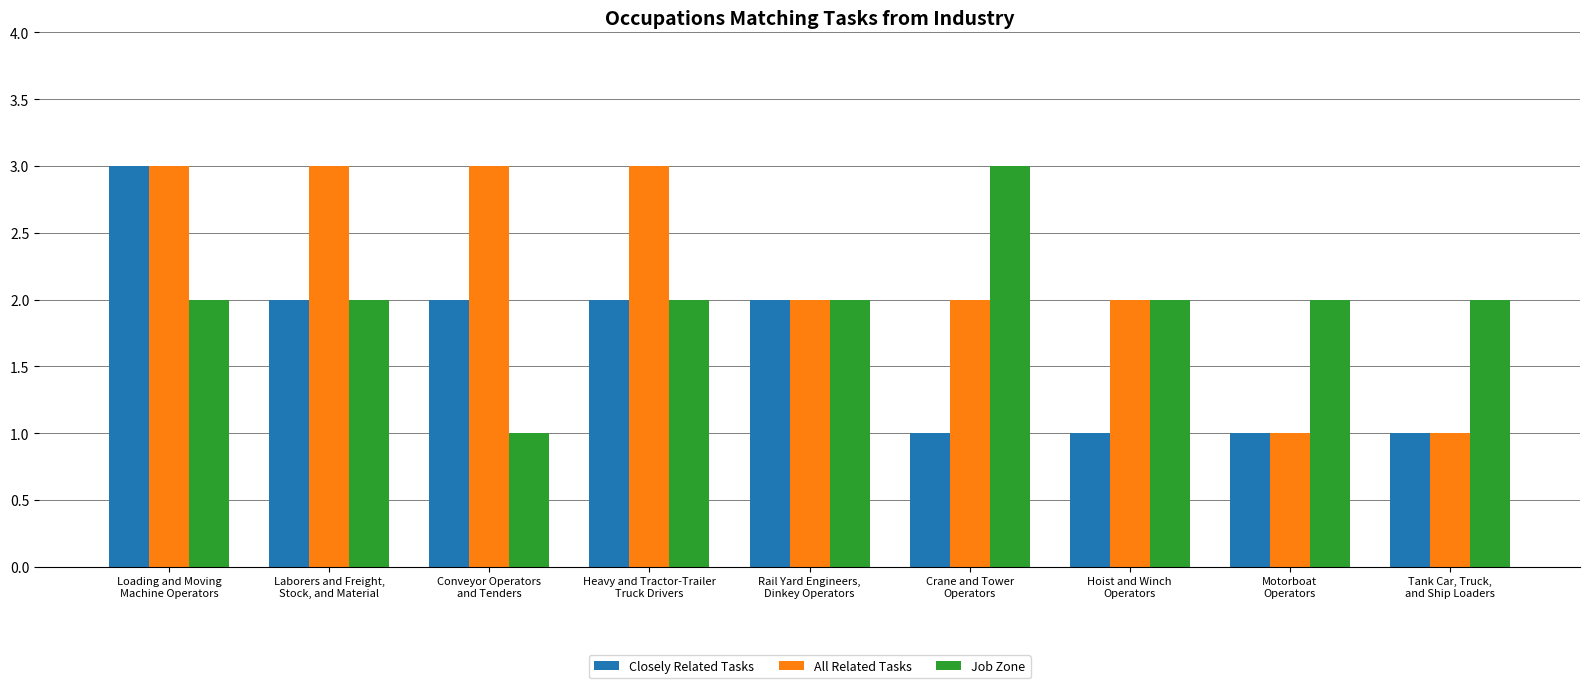

What is the highest value of the Job Zone series?

3